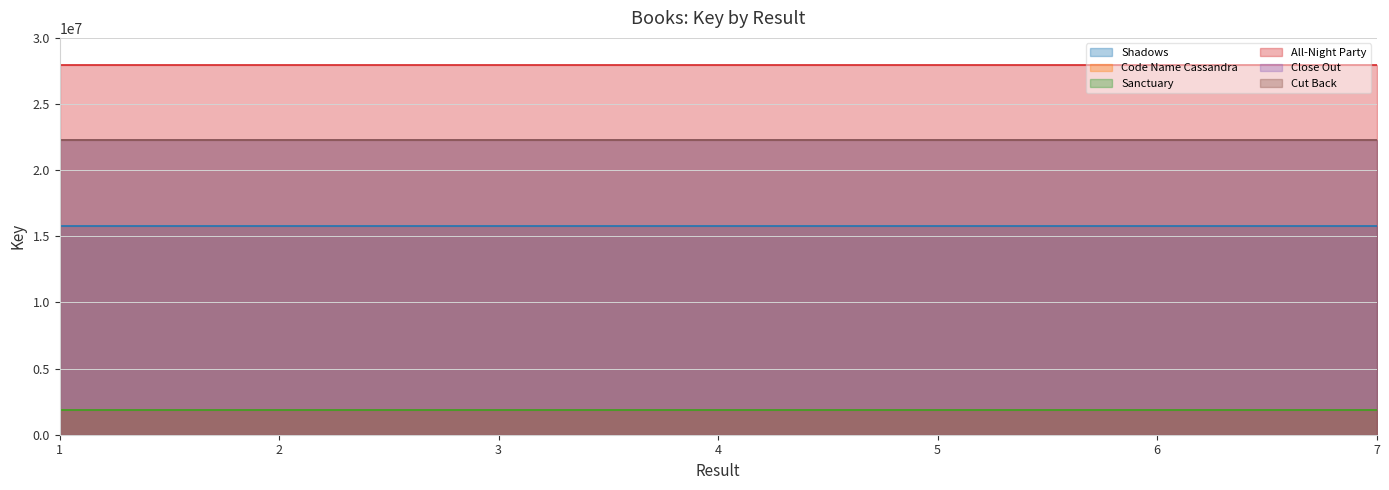

What is the average value of the All-Night Party series?

27954771